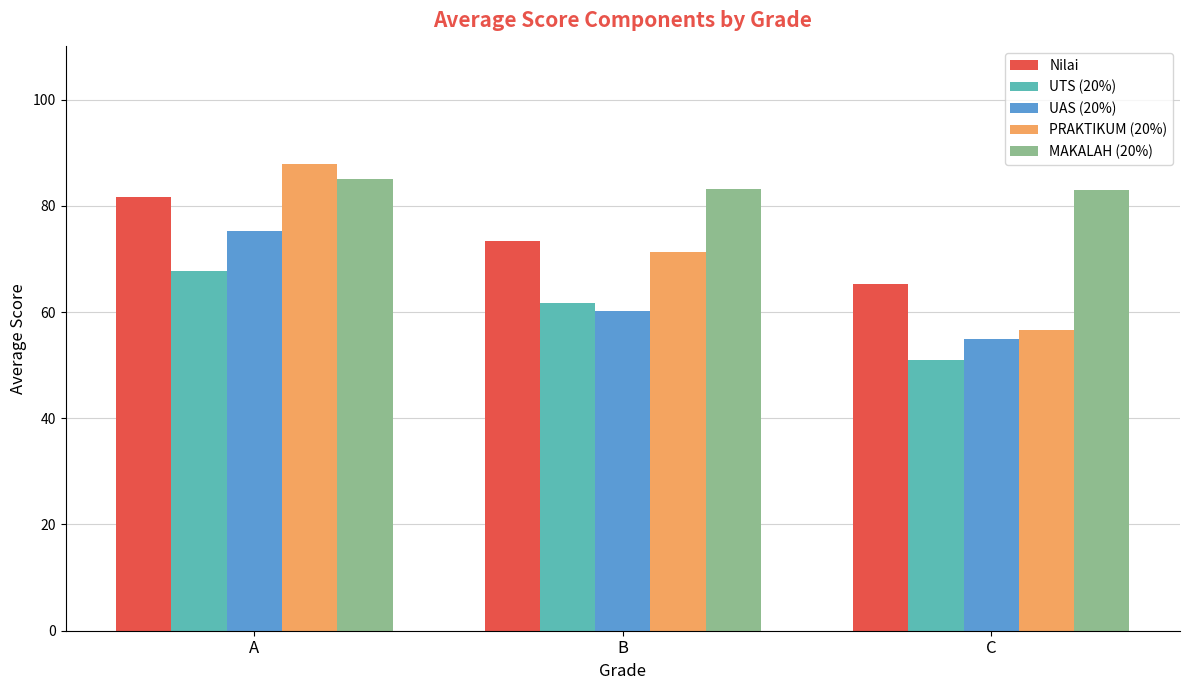

True or false: Nilai has a value of 45.1 at C.

False